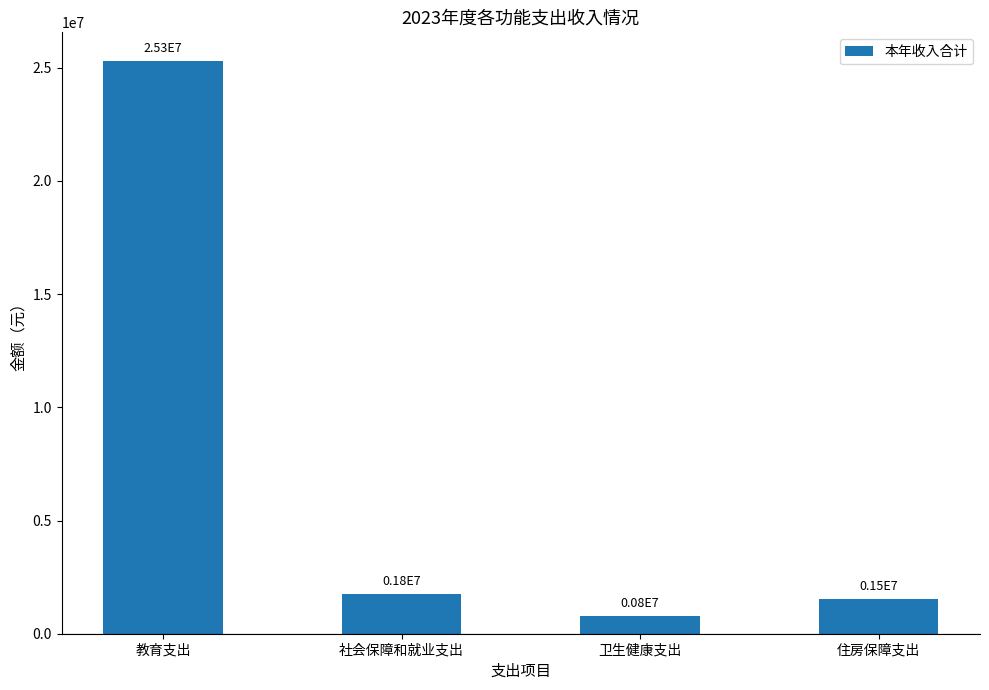

What value does the data have at 教育支出?

25297387.5